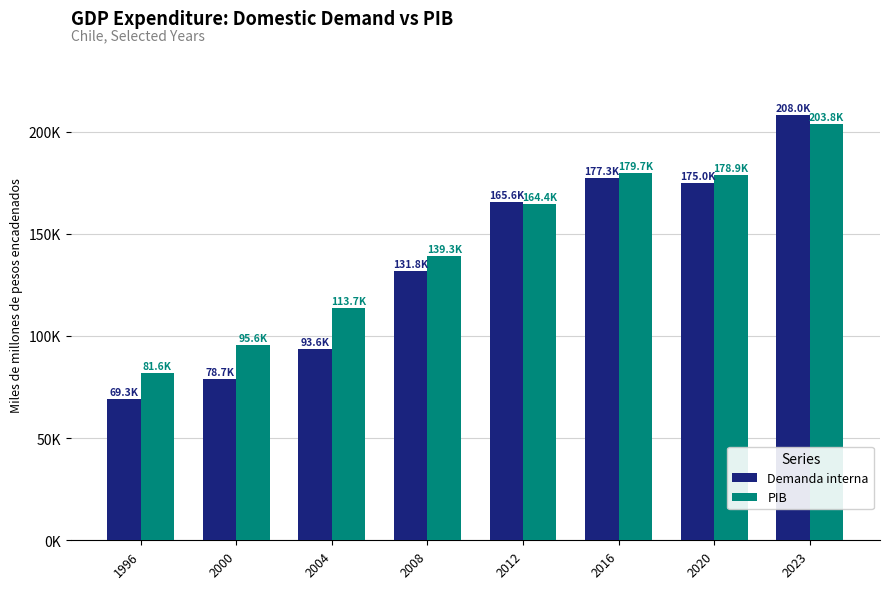

Is the value of PIB at 2012 greater than the value of Demanda interna at 2020?

No